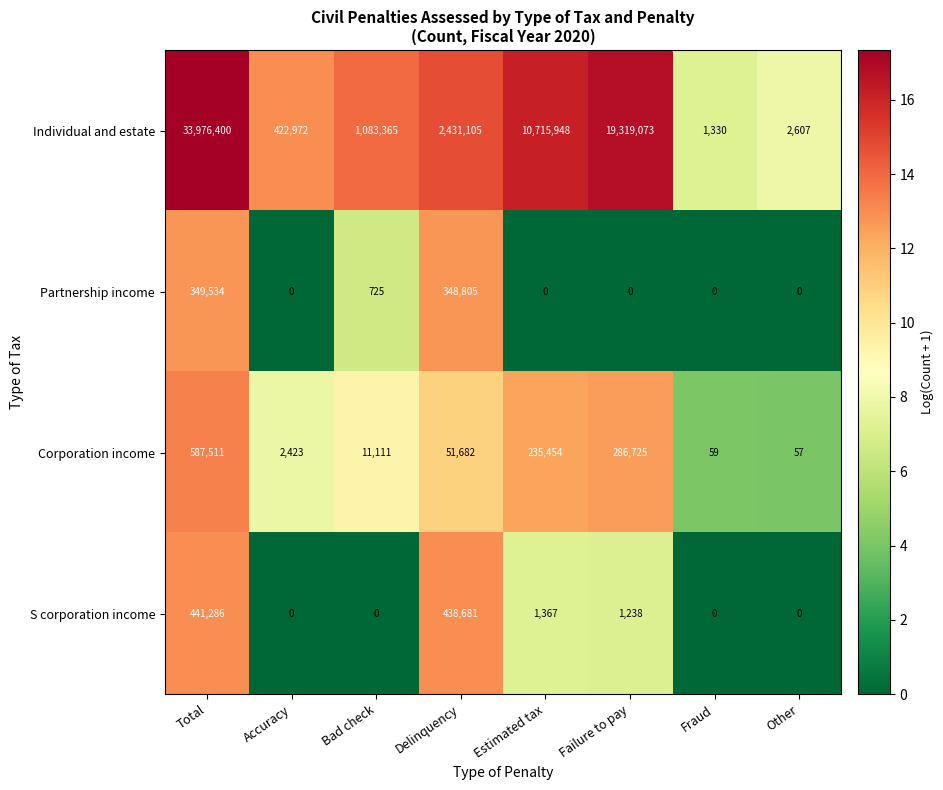

What is the total value across all series at Bad check?

1095201